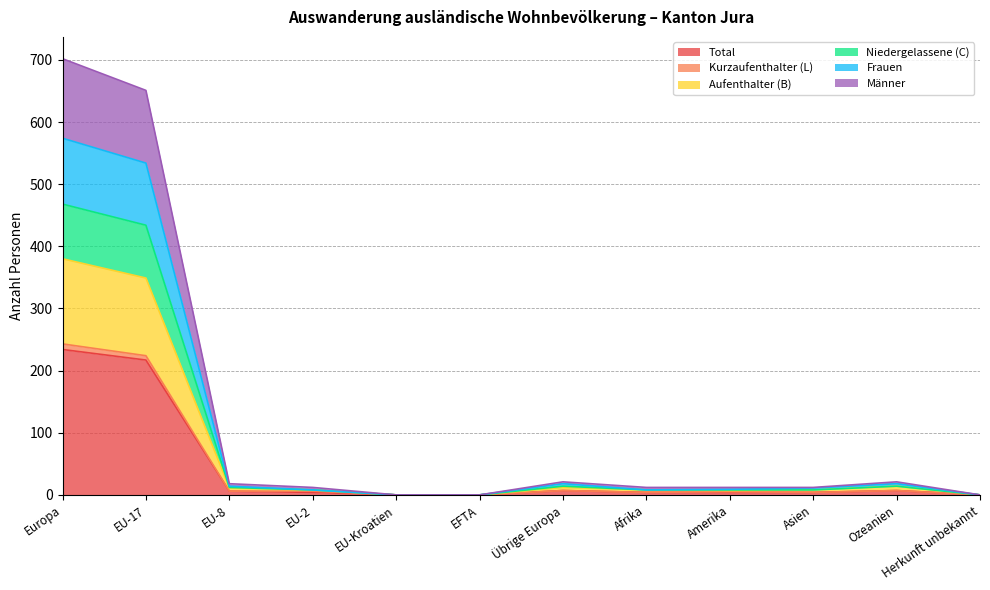

What is the highest value of the Total series?

234